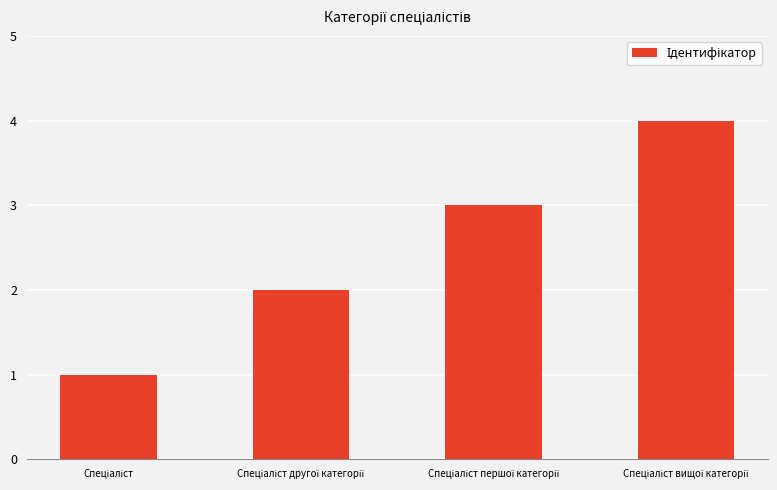

What is the greatest value displayed?

4